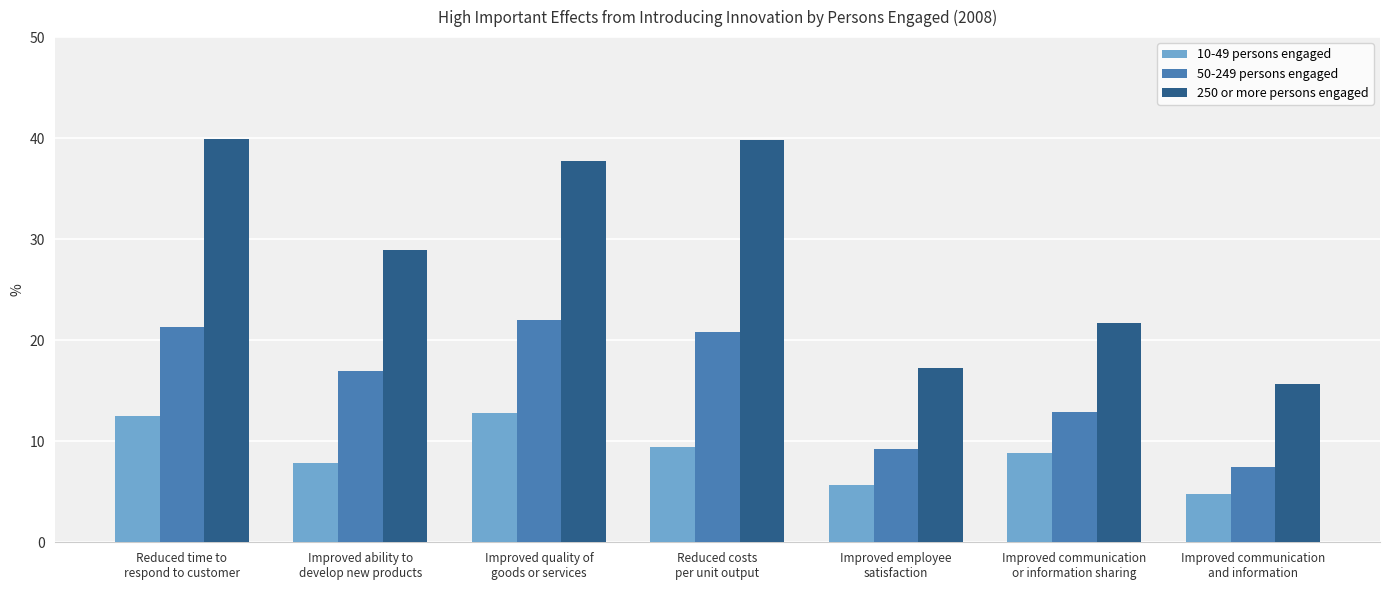

Rank the series by their maximum value, from highest to lowest.

250 or more persons engaged, 50-249 persons engaged, 10-49 persons engaged